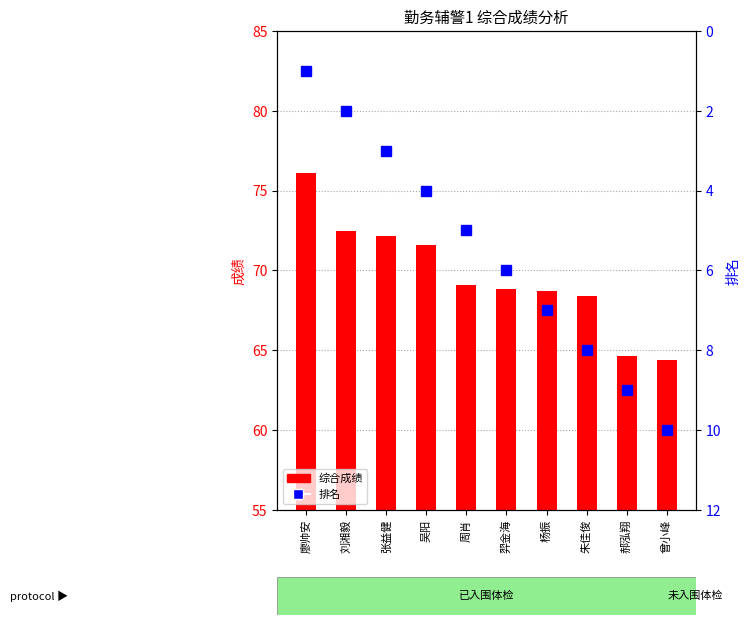

How many values in the 排名 series exceed 6?

4